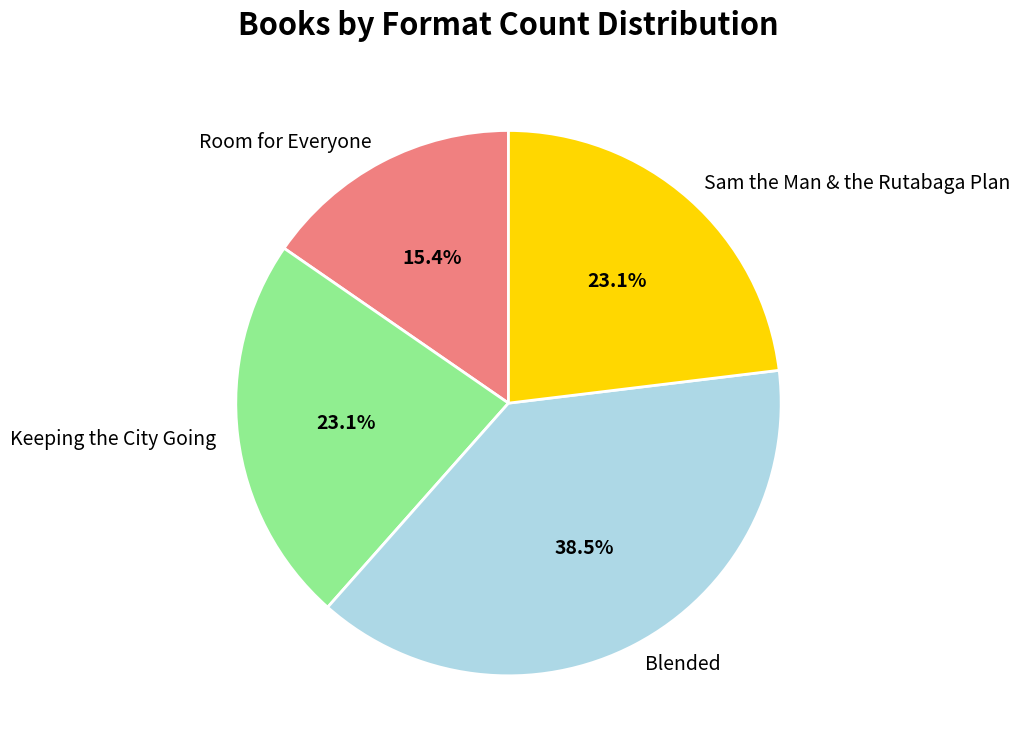

What percentage do Blended and Sam the Man & the Rutabaga Plan together represent?

61.5%